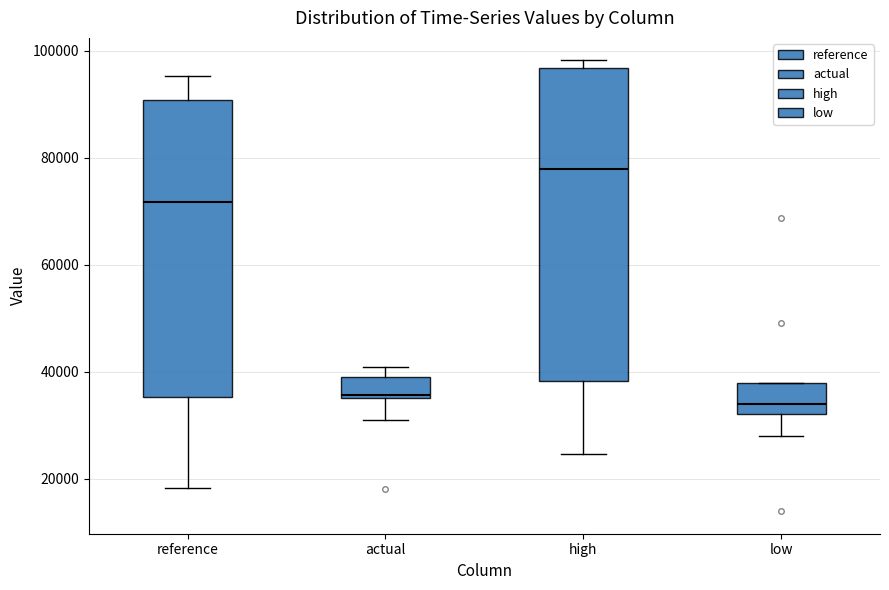

Where does the upper whisker of the box for actual end on the y-axis? The values are not printed on the chart, so give them approximately, as read against the axis.

40000